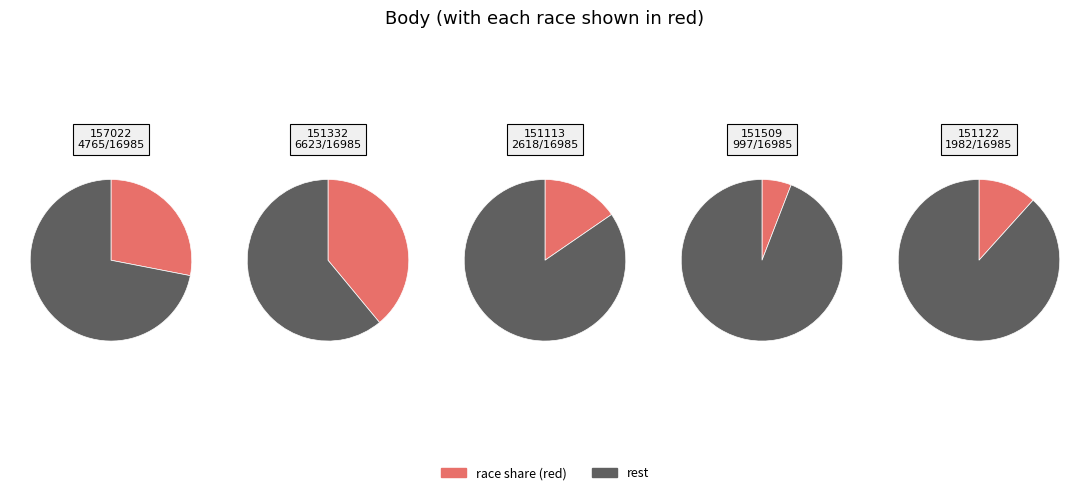

How many slices are in this pie chart?

5